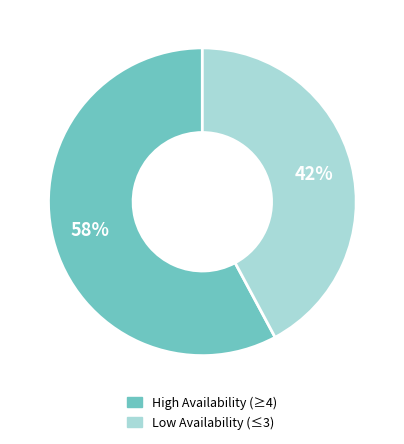

Does any single category account for the majority?

Yes